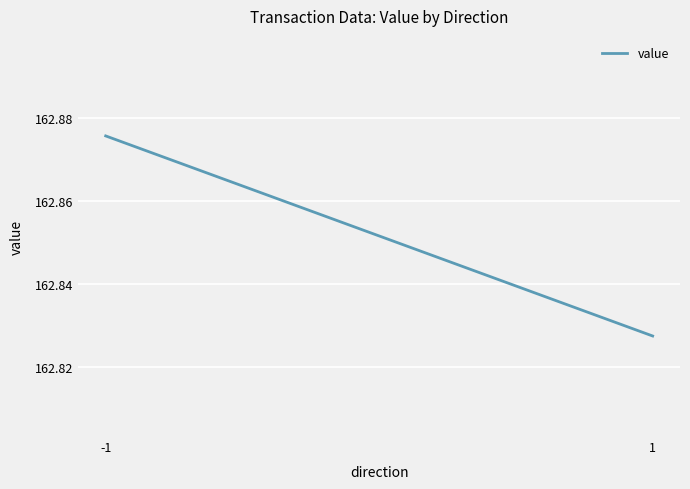

Count the values in the range 162 to 163.

2